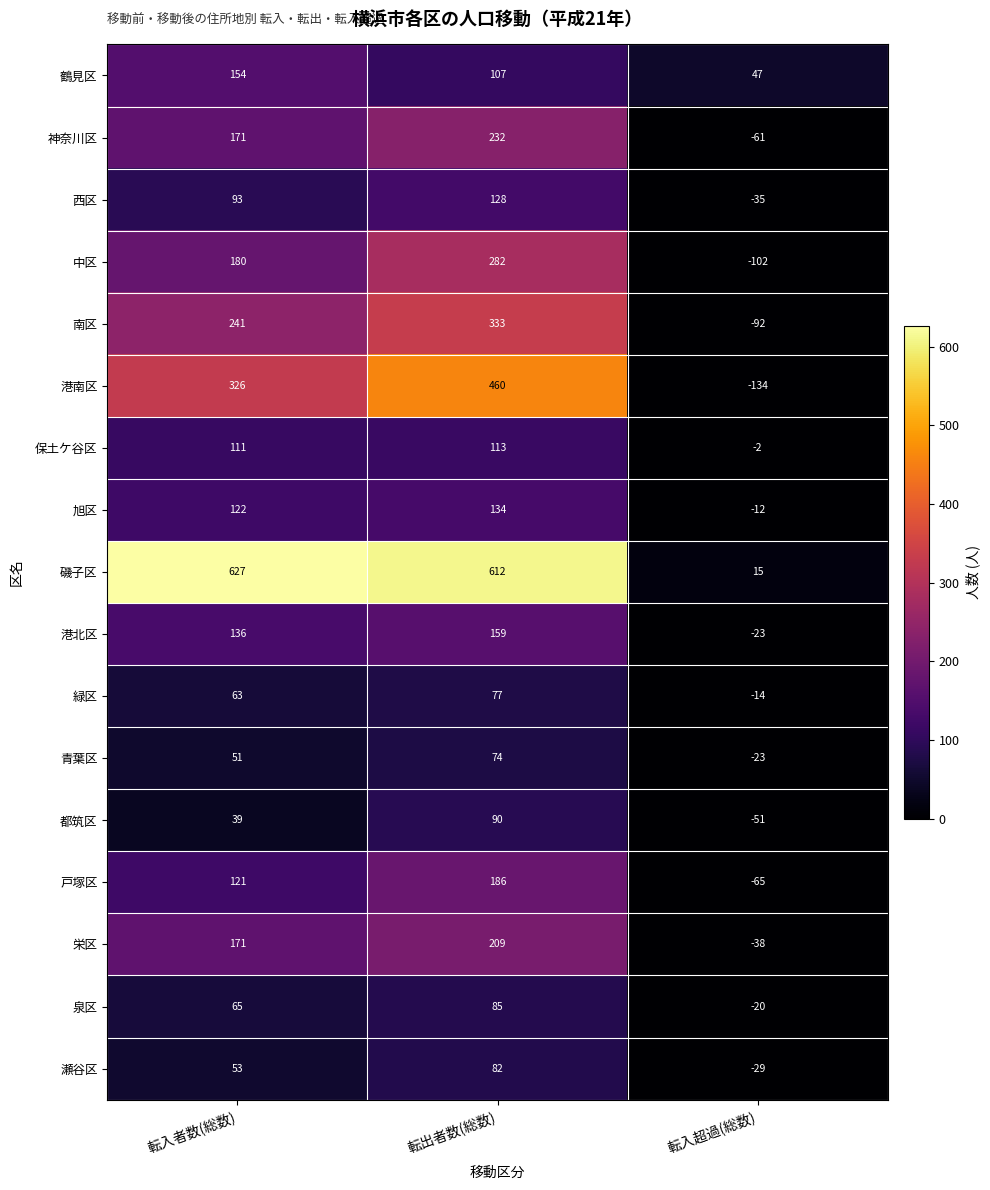

What is the spread (max minus min) of values at 転入者数(総数)?

588